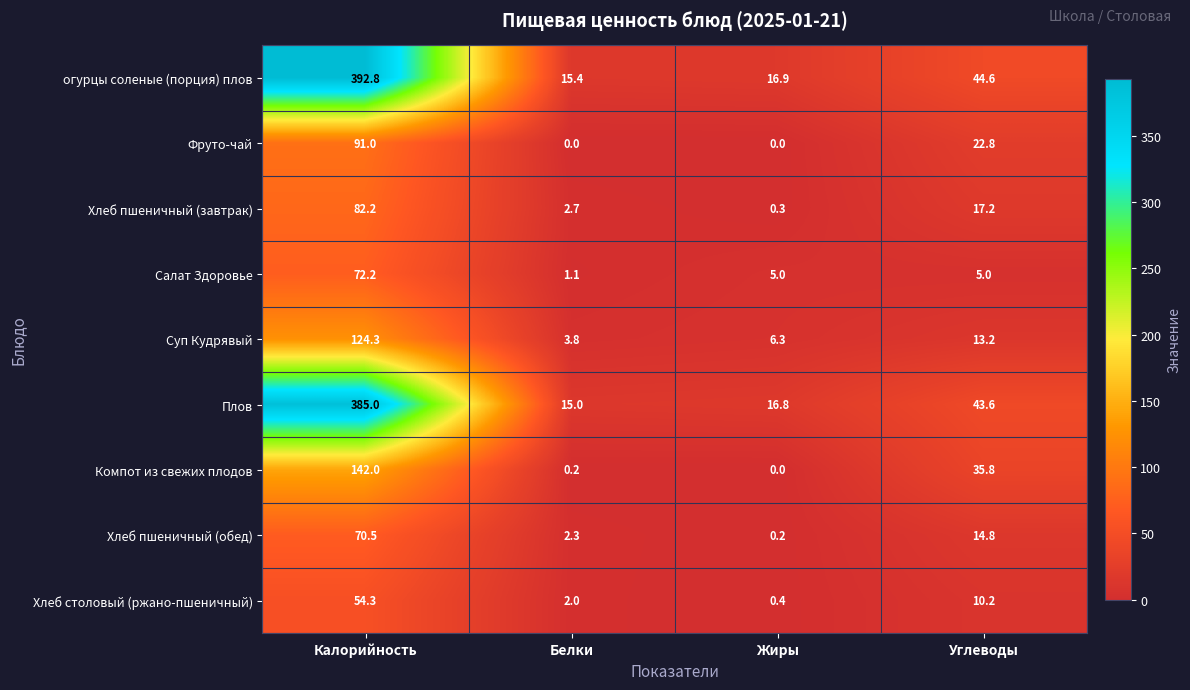

True or false: Компот из свежих плодов has a value of 142.0 at Калорийность.

True